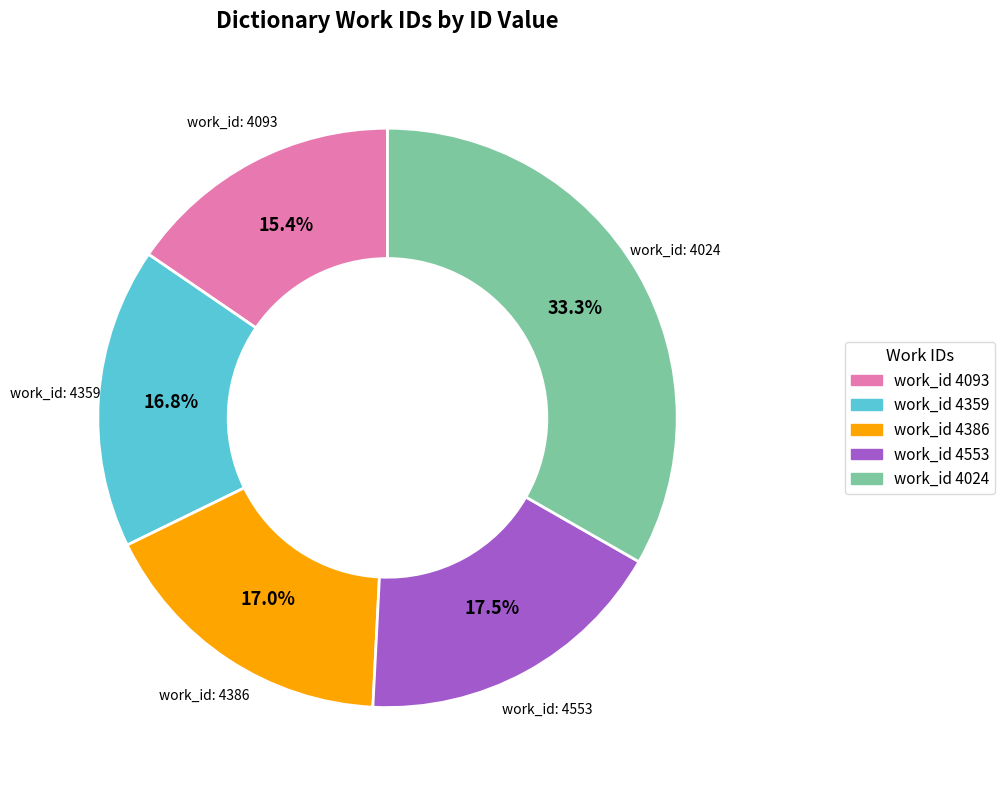

How many segments does this pie chart have?

5